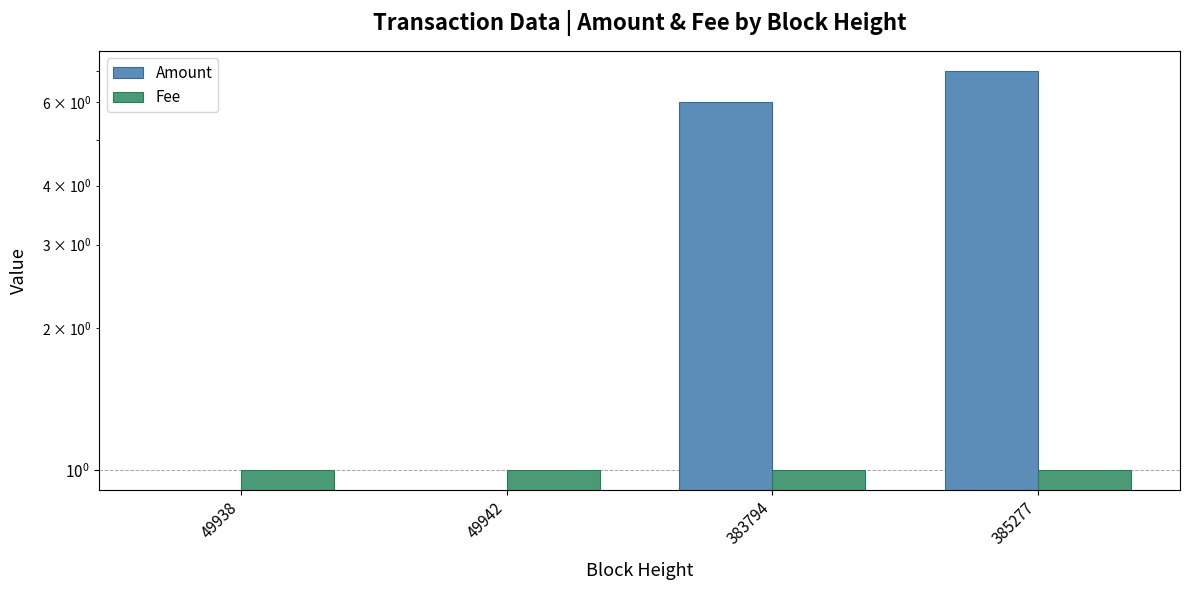

What is the maximum value shown in the chart?

7